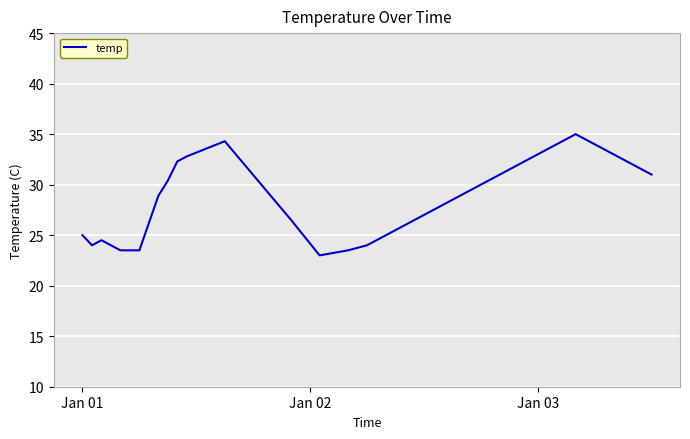

What is the minimum value shown in the chart?

23.0